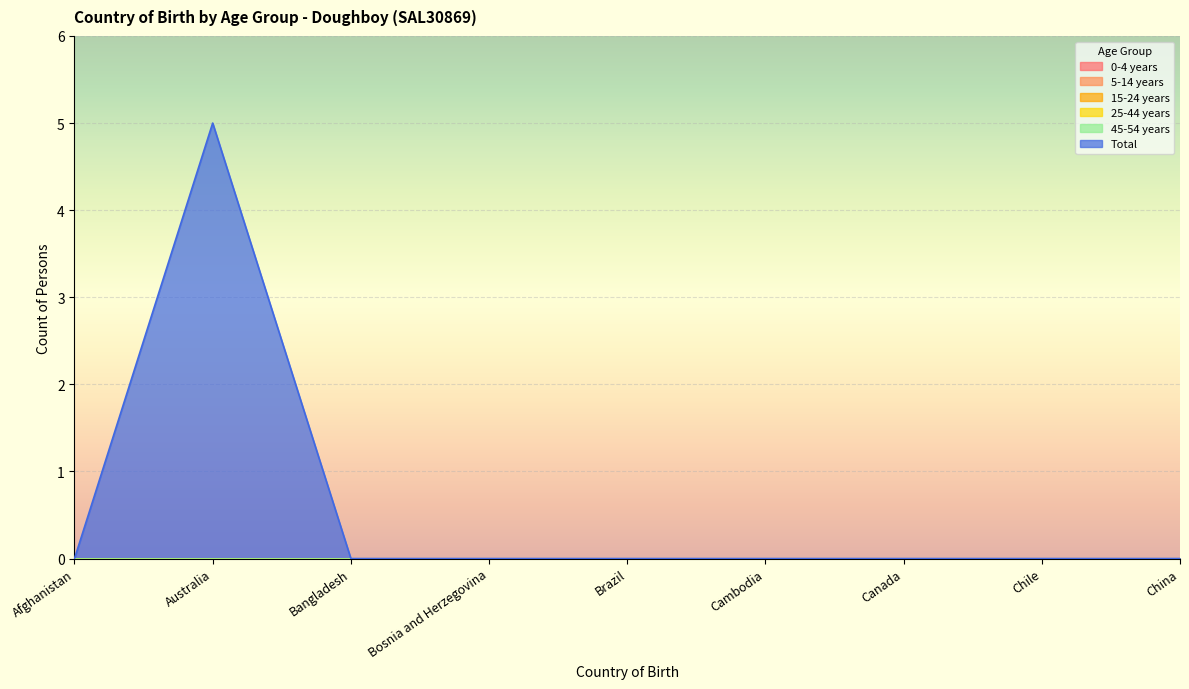

The Total series shows 3 at Brazil. True or false?

False